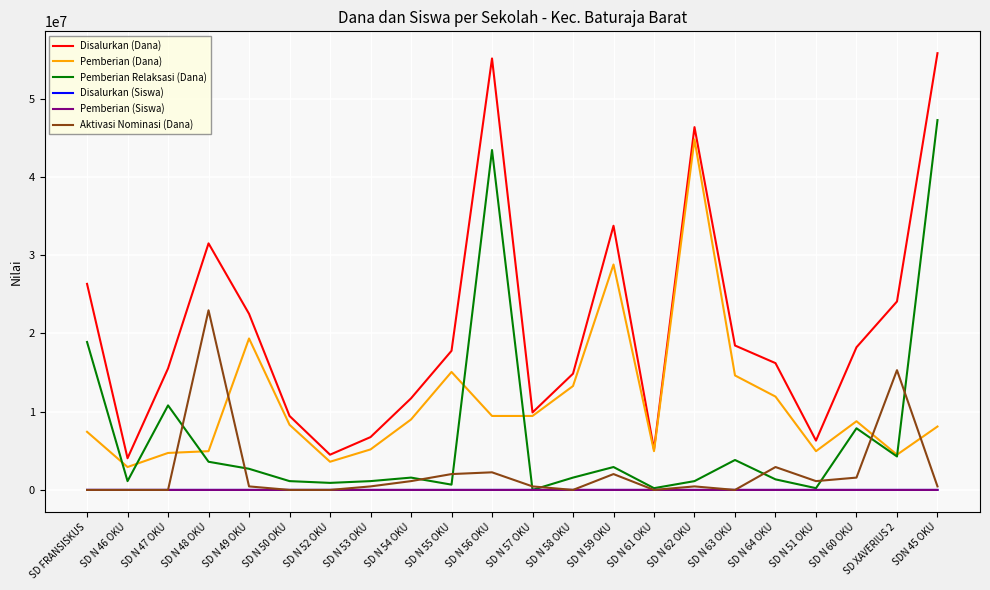

True or false: Pemberian (Dana) and Pemberian (Siswa) intersect in this chart.

False